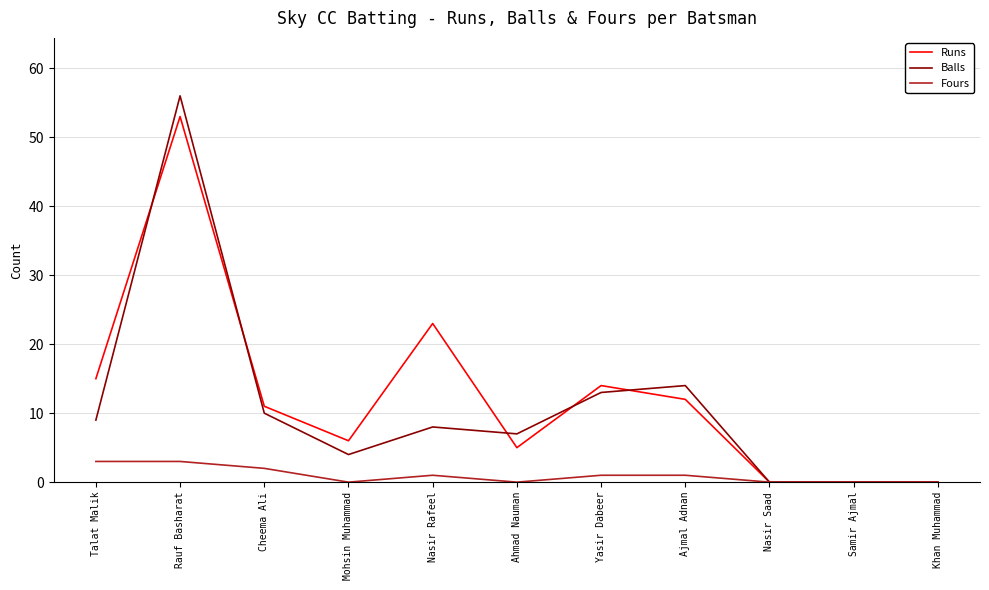

The Balls series shows 56 at Rauf Basharat. True or false?

True